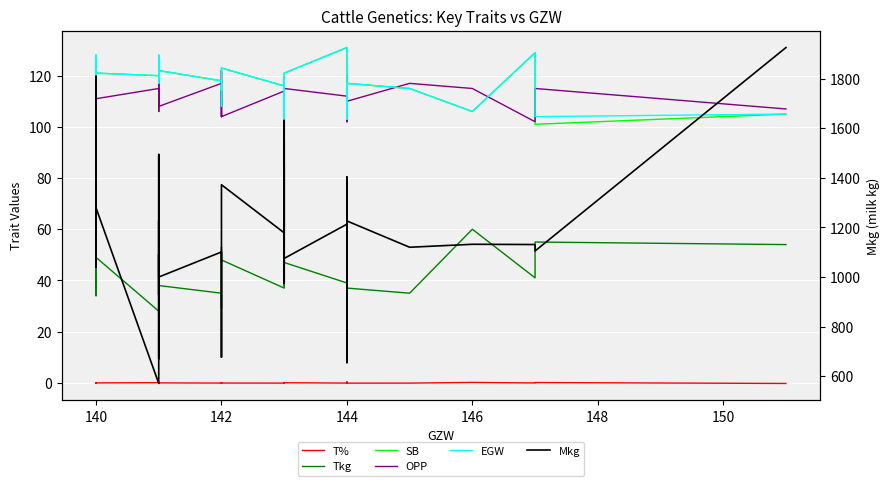

Count the number of categories in the chart.

40